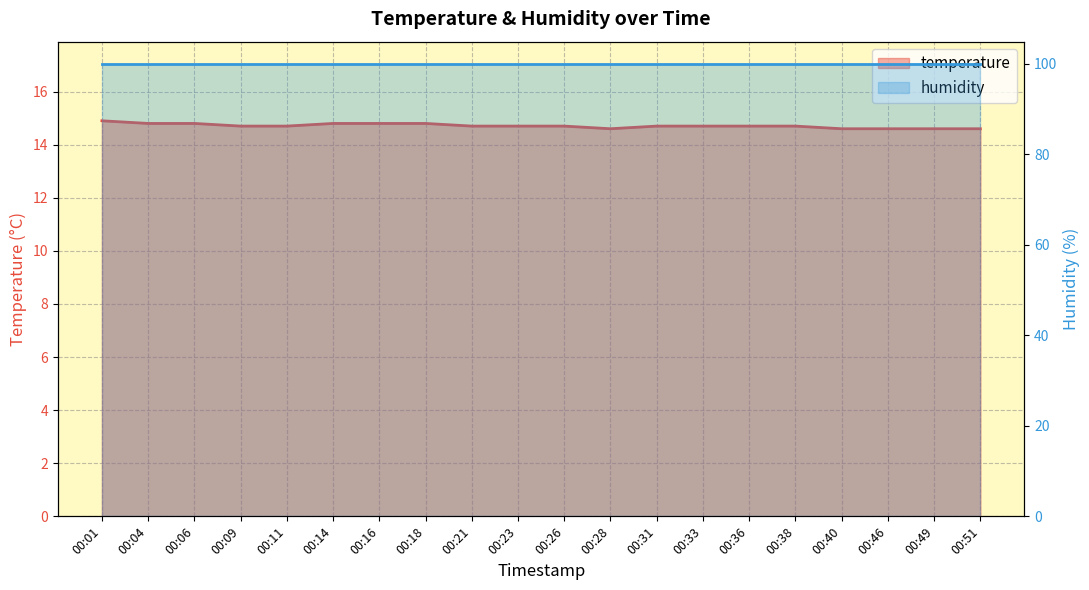

What is the maximum value shown in the chart?

14.9